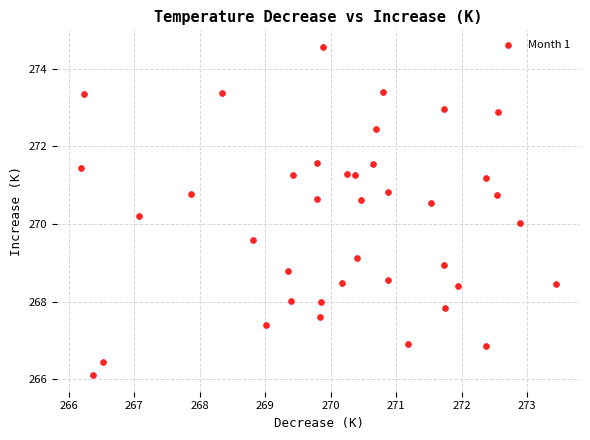

What is the range of X values (max minus min)?

7.3